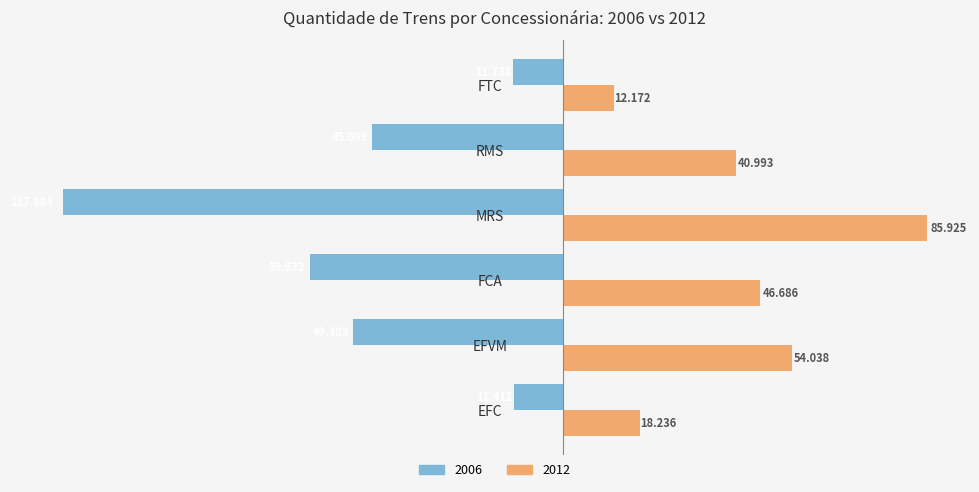

What are all the series names shown in the legend?

2006, 2012